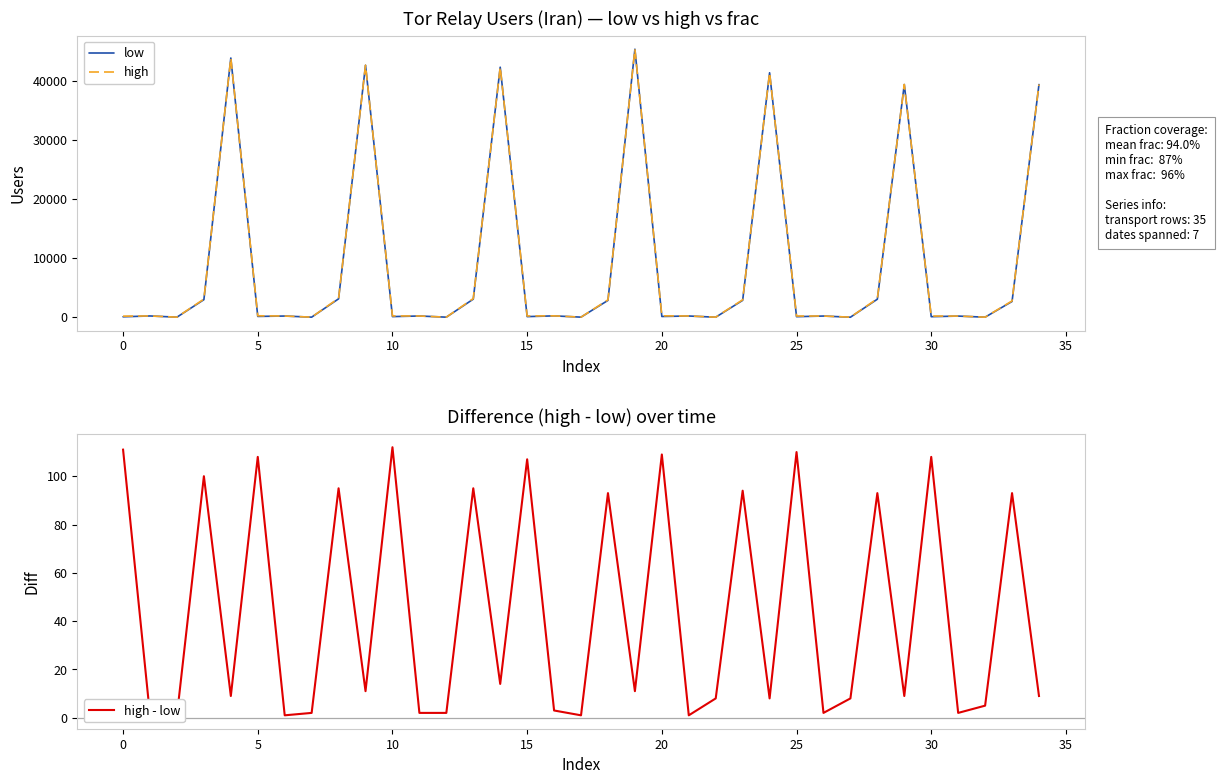

What is the difference between the high values at 30 and 15?

12